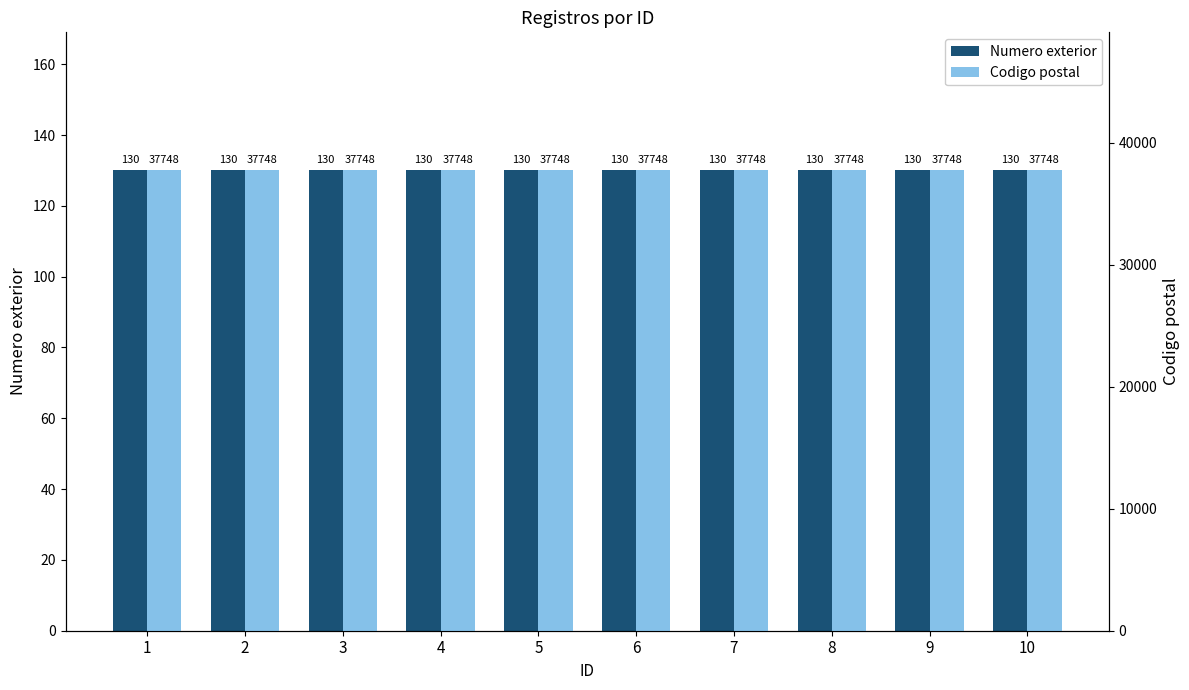

Which series has the largest range (max minus min)?

Numero exterior